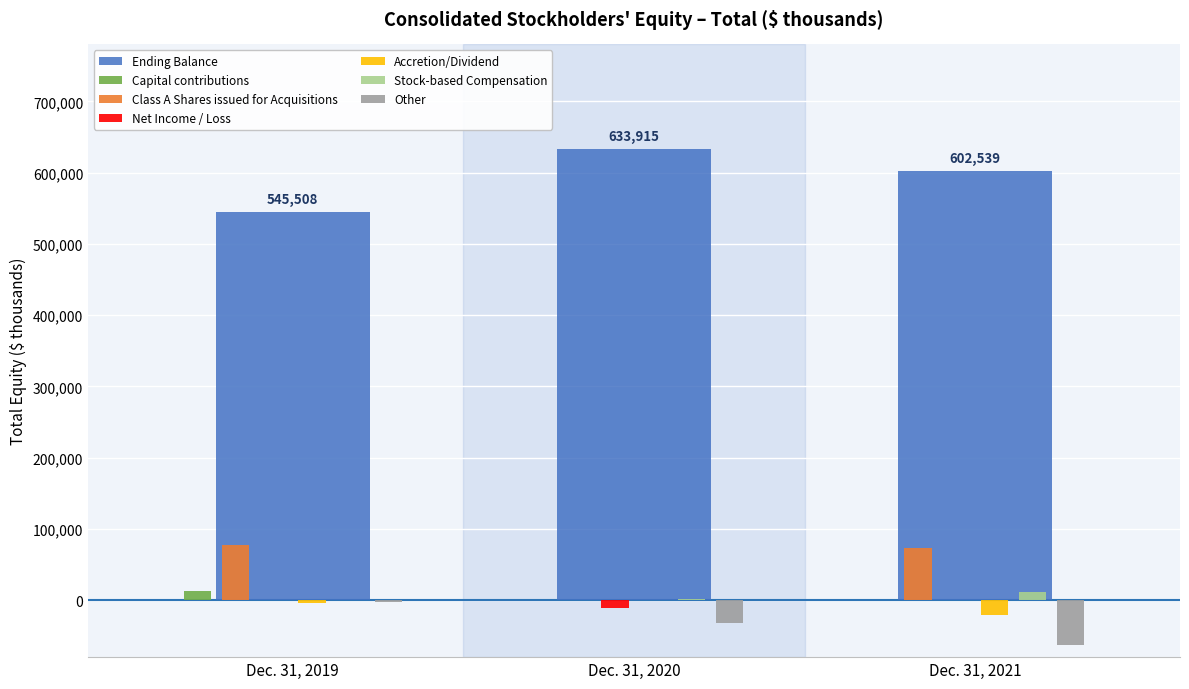

What is the sum of all Other values?

-96736